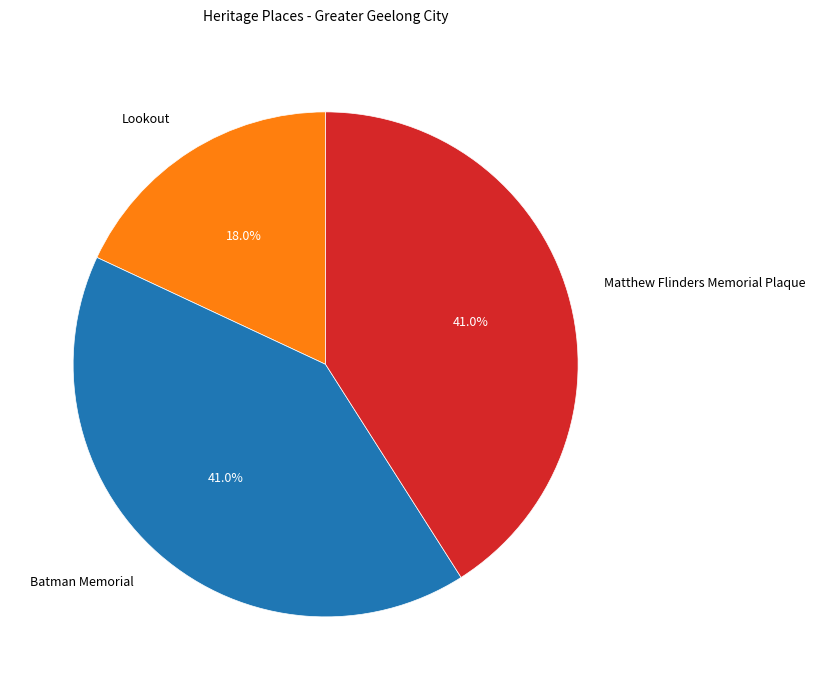

True or false: Batman Memorial accounts for 41% of the total.

True